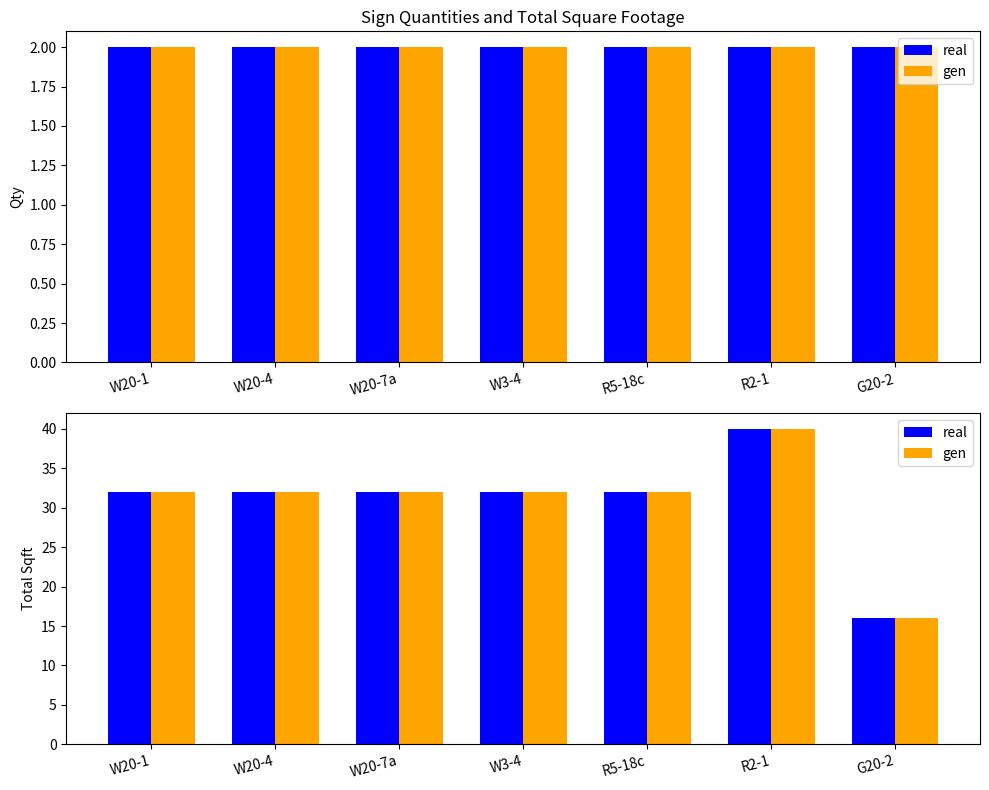

Which category has the highest value in the real series?

R2-1